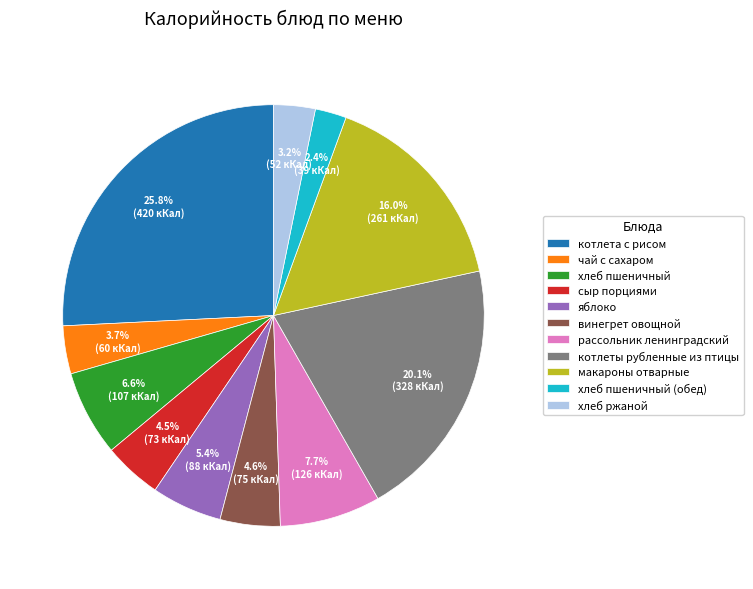

Between винегрет овощной and рассольник ленинградский, which is larger?

рассольник ленинградский